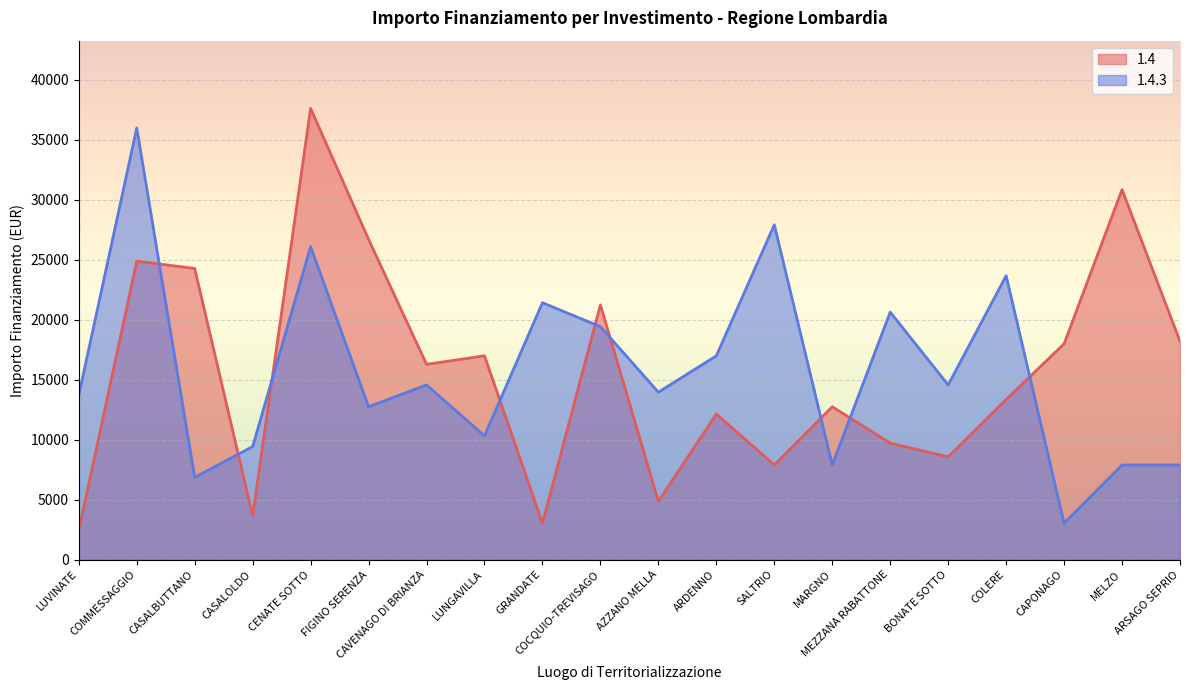

Reading left to right, transcribe all the data shown in this chart.

1.4: LUVINATE=2428	COMMESSAGGIO=24887	CASALBUTTANO=24280	CASALOLDO=3642	CENATE SOTTO=37634	FIGINO SERENZA=26708	CAVENAGO DI BRIANZA=16283	LUNGAVILLA=16996	GRANDATE=3035	COCQUIO-TREVISAGO=21245	AZZANO MELLA=4856	ARDENNO=12140	SALTRIO=7891	MARGNO=12747	MEZZANA RABATTONE=9712	BONATE SOTTO=8570	COLERE=13354	CAPONAGO=17997	MELZO=30852	ARSAGO SEPRIO=18210
1.4.3: LUVINATE=13712	COMMESSAGGIO=35994	CASALBUTTANO=6856	CASALOLDO=9427	CENATE SOTTO=26101	FIGINO SERENZA=12747	CAVENAGO DI BRIANZA=14568	LUNGAVILLA=10319	GRANDATE=21425	COCQUIO-TREVISAGO=19424	AZZANO MELLA=13961	ARDENNO=16996	SALTRIO=27922	MARGNO=7891	MEZZANA RABATTONE=20638	BONATE SOTTO=14568	COLERE=23673	CAPONAGO=3035	MELZO=7891	ARSAGO SEPRIO=7891